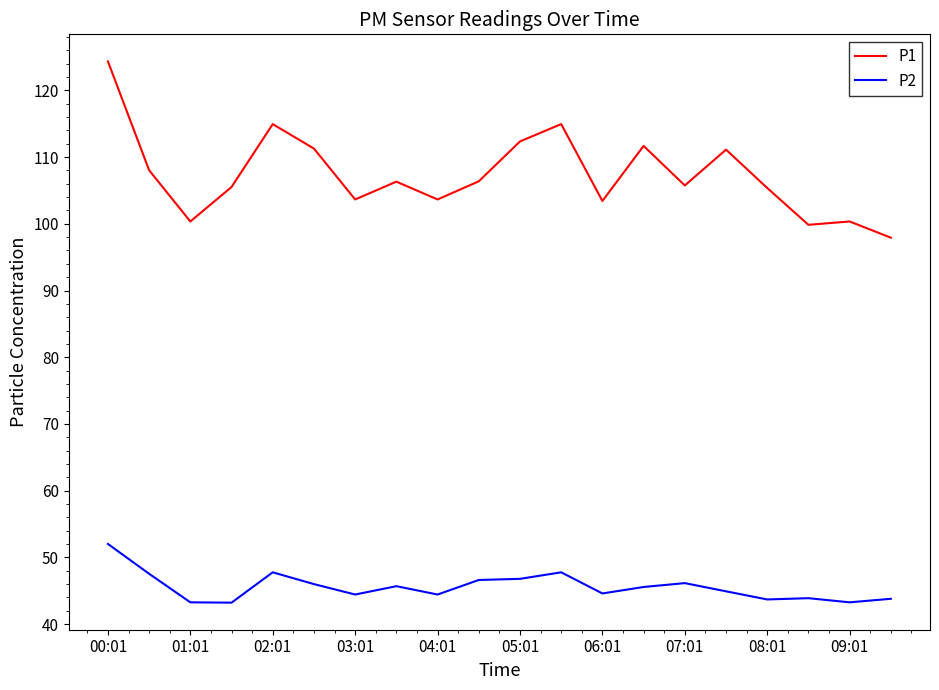

Rank the series by their average value, from lowest to highest.

P2, P1